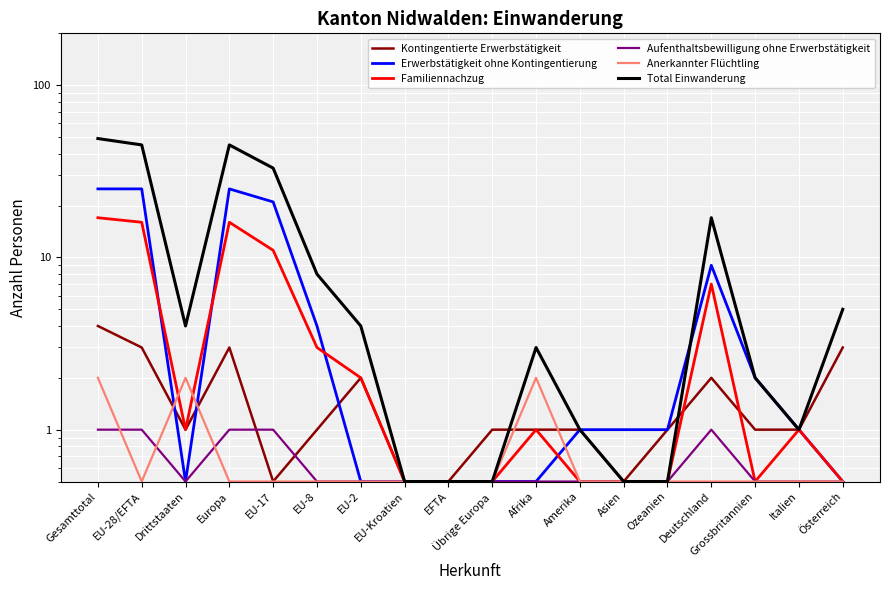

Reading left to right, what are all the values shown in this chart?

Kontingentierte Erwerbstätigkeit: 4.0	3.0	1.0	3.0	0.5	1.0	2.0	0.5	0.5	1.0	1.0	1.0	0.5	1.0	2.0	1.0	1.0	3.0
Erwerbstätigkeit ohne Kontingentierung: 25.0	25.0	0.5	25.0	21.0	4.0	0.5	0.5	0.5	0.5	0.5	1.0	1.0	1.0	9.0	2.0	1.0	0.5
Familiennachzug: 17.0	16.0	1.0	16.0	11.0	3.0	2.0	0.5	0.5	0.5	1.0	0.5	0.5	0.5	7.0	0.5	1.0	0.5
Aufenthaltsbewilligung ohne Erwerbstätigkeit: 1.0	1.0	0.5	1.0	1.0	0.5	0.5	0.5	0.5	0.5	0.5	0.5	0.5	0.5	1.0	0.5	0.5	0.5
Anerkannter Flüchtling: 2.0	0.5	2.0	0.5	0.5	0.5	0.5	0.5	0.5	0.5	2.0	0.5	0.5	0.5	0.5	0.5	0.5	0.5
Total Einwanderung: 49.0	45.0	4.0	45.0	33.0	8.0	4.0	0.5	0.5	0.5	3.0	1.0	0.5	0.5	17.0	2.0	1.0	5.0